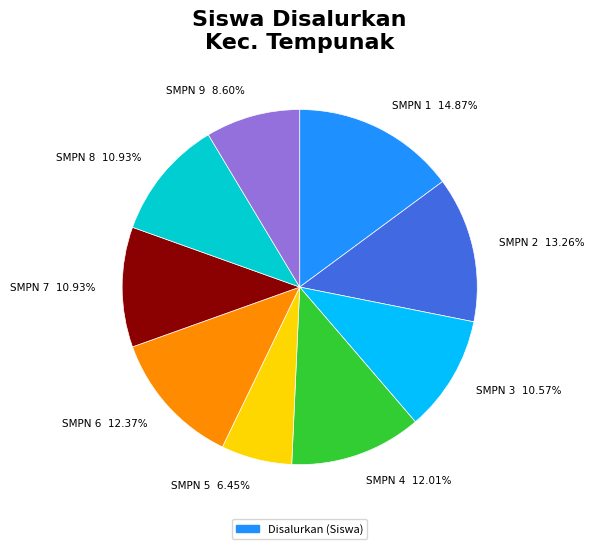

Does any single category account for the majority?

No